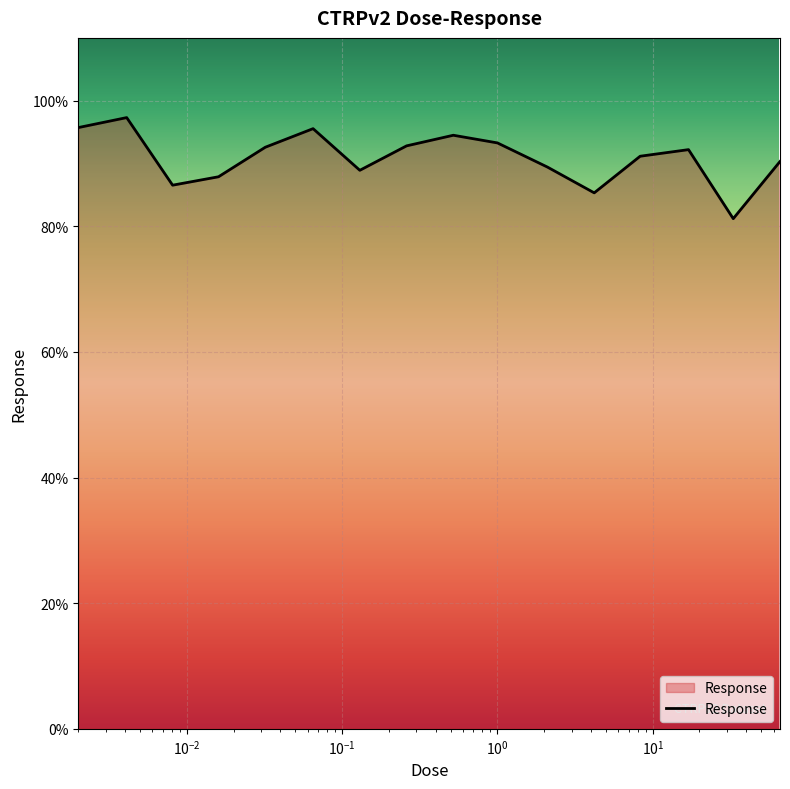

What is the smallest value displayed?

81.2